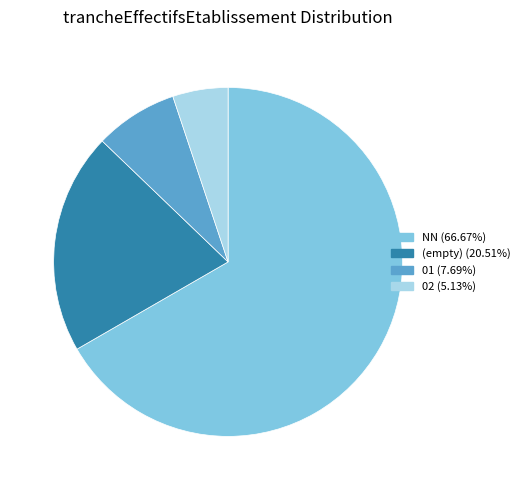

Is there any slice that represents more than half of the pie?

Yes